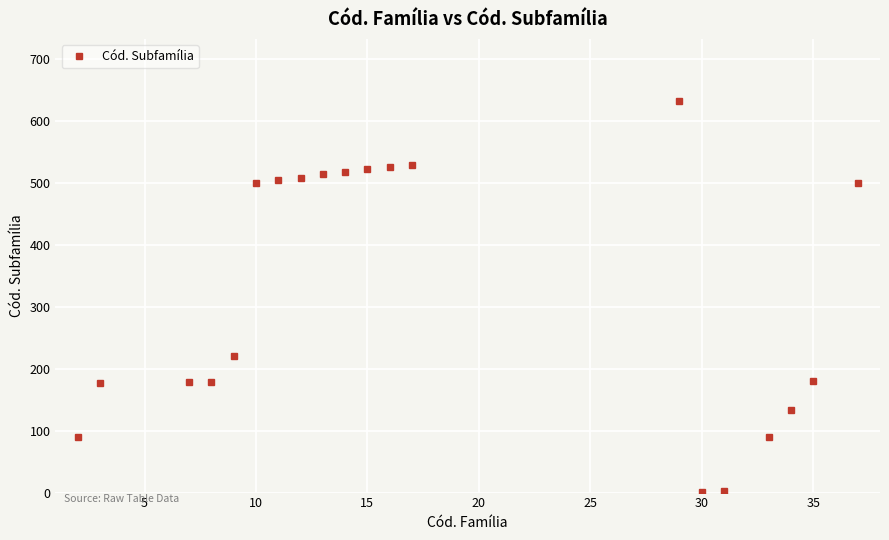

What is the greatest value displayed?

632